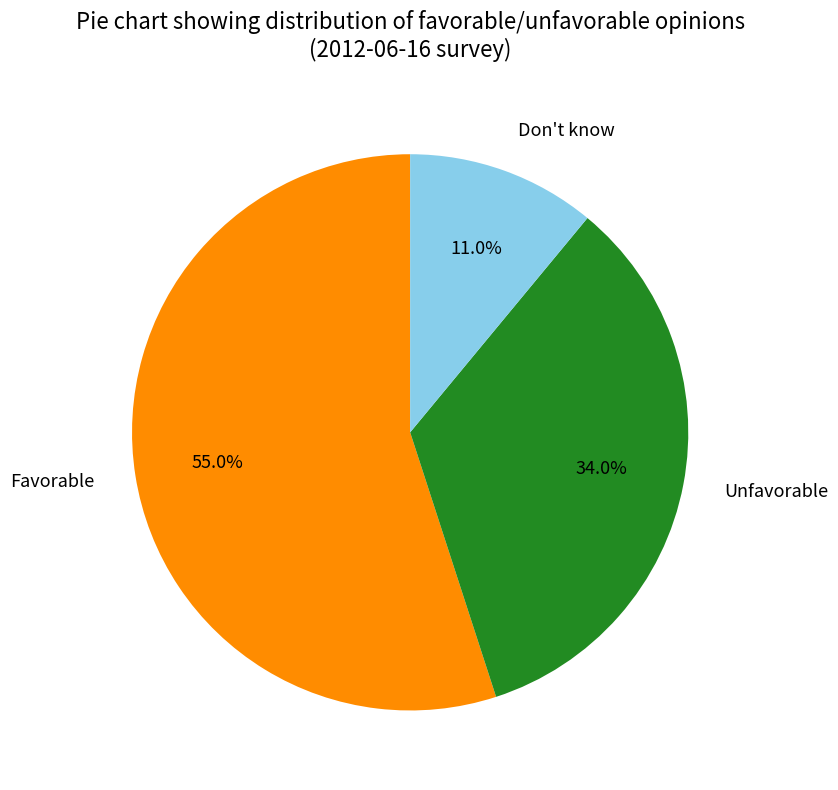

To the nearest percent, what portion does Don't know represent?

11%